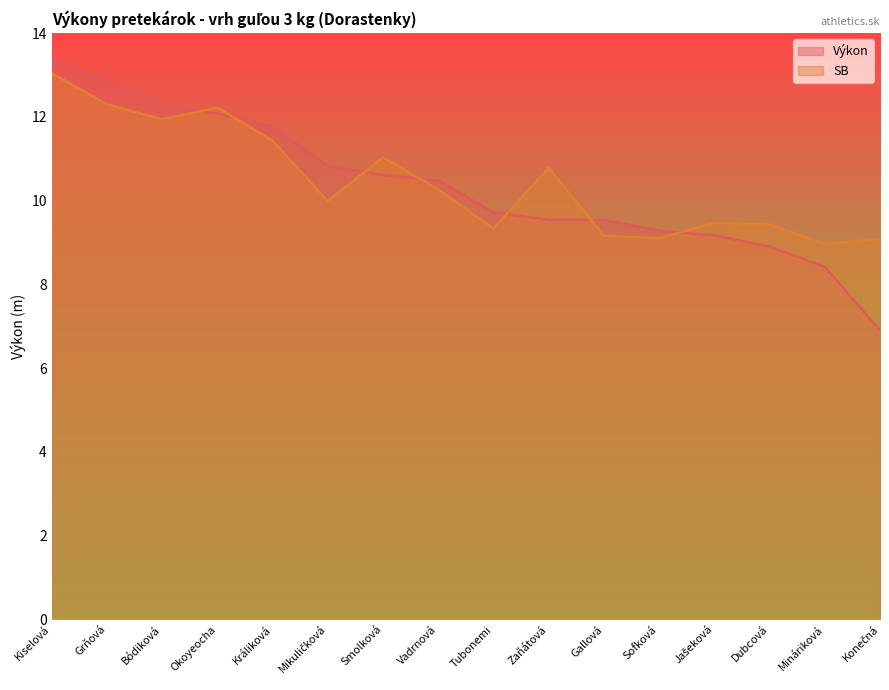

Does the chart have visible grid lines?

No